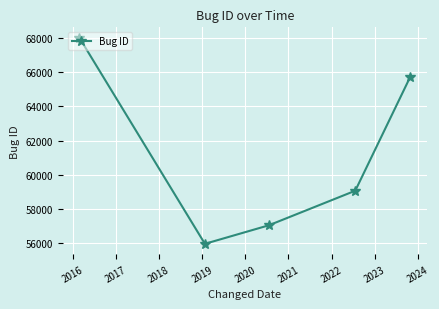

What is the difference between the second highest and second lowest values?

8690